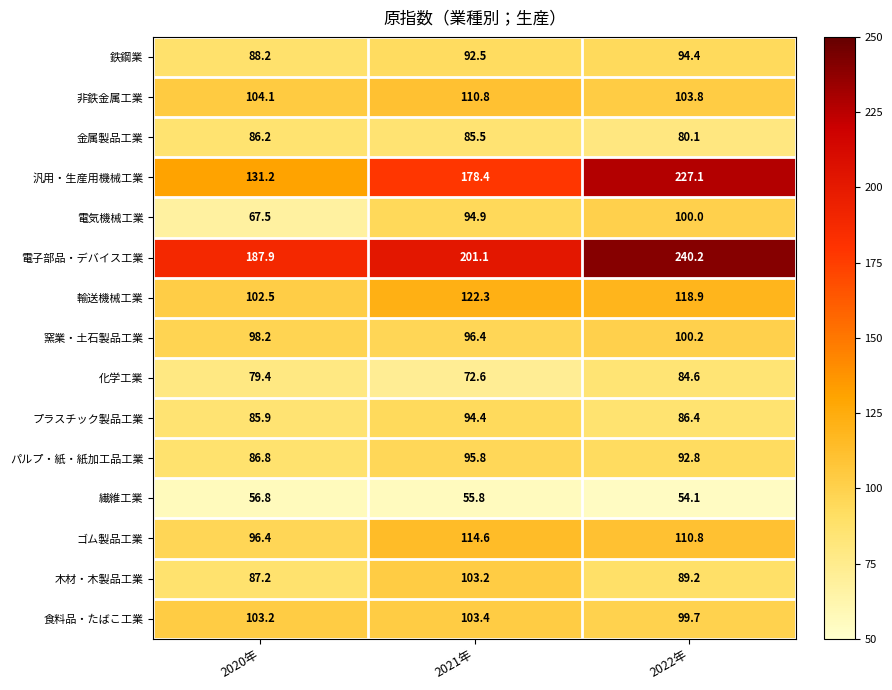

True or false: 食料品・たばこ工業 has a value of 103.2 at 2020年.

True